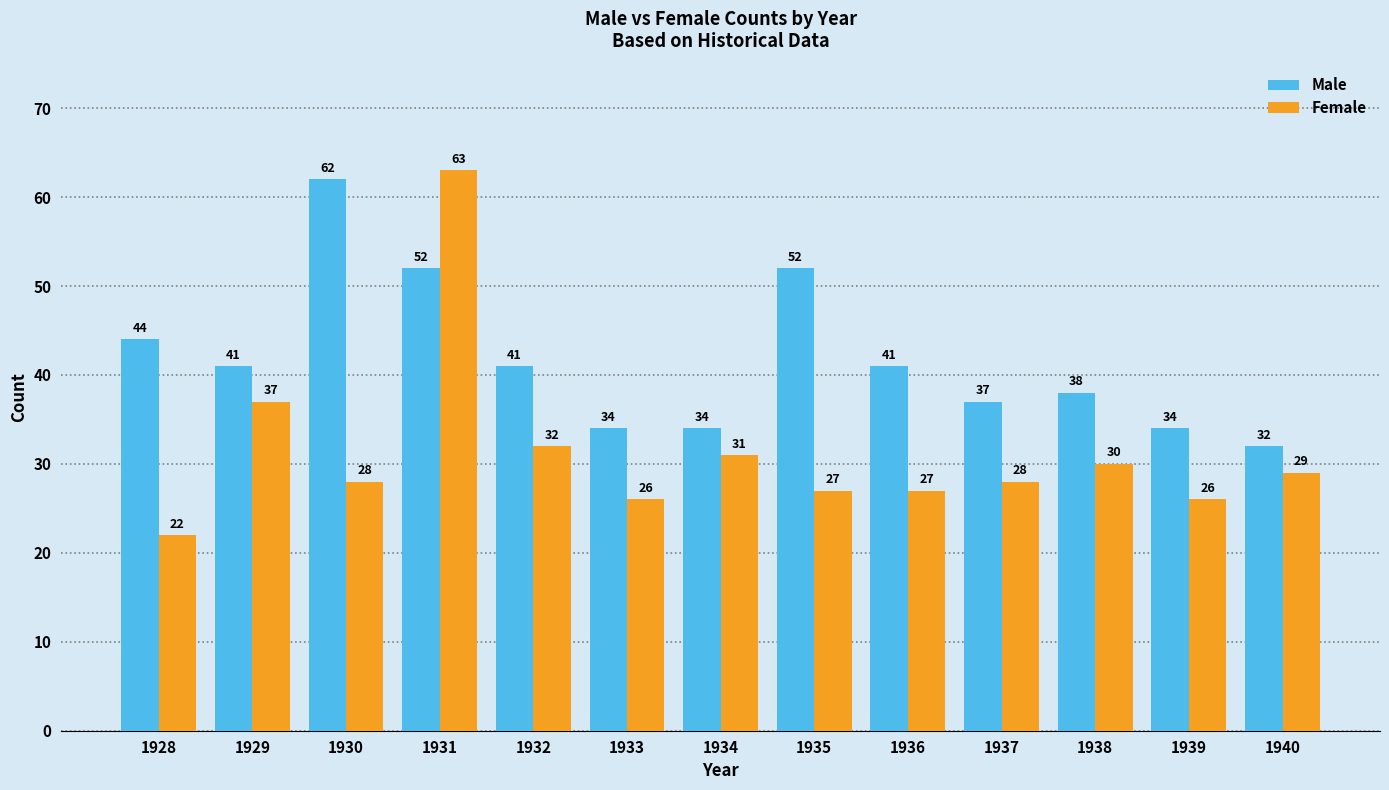

What is the value of the Male bar at the 9th from the left?

41